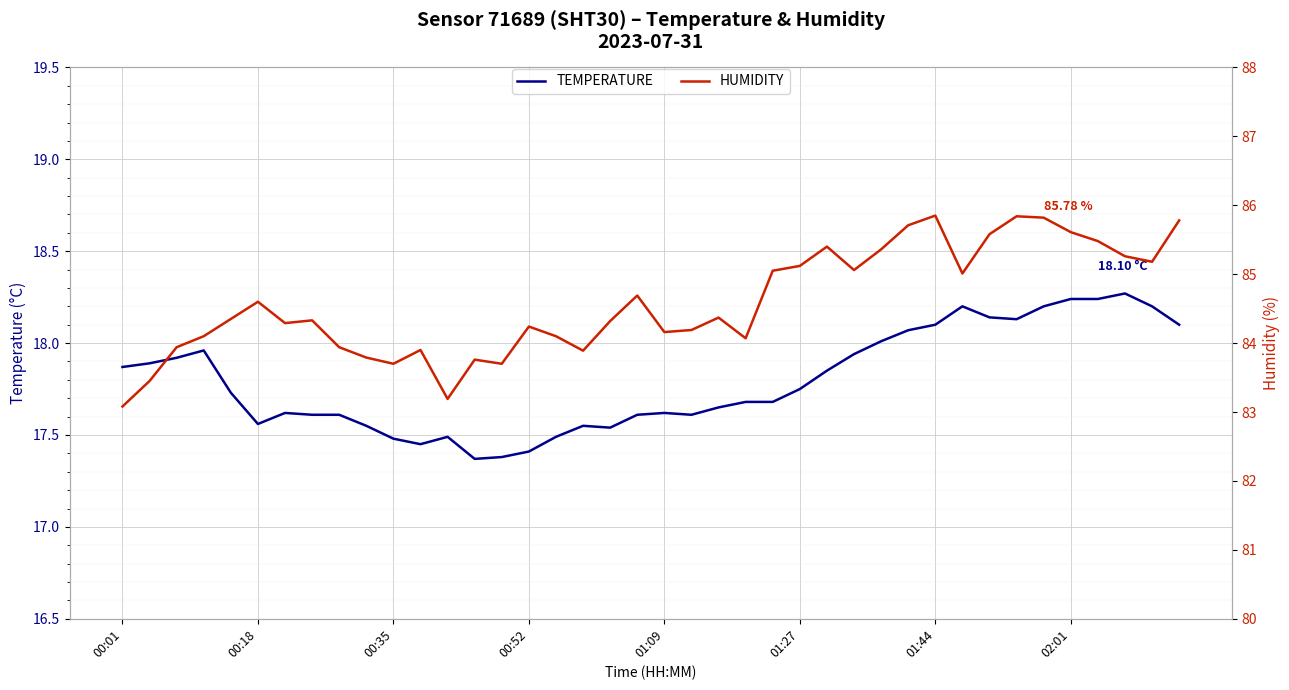

How many values in the humidity series are below 84?

11